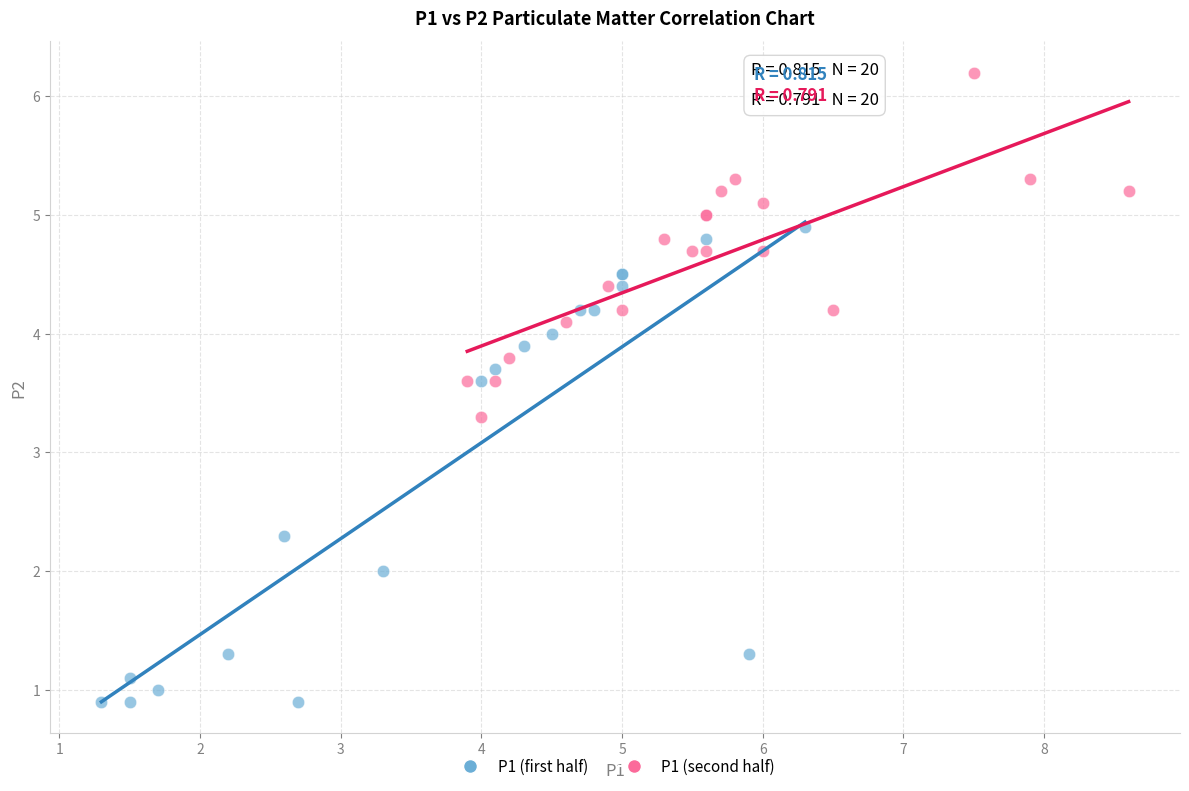

Which series reaches the minimum Y coordinate?

P1 (first half)